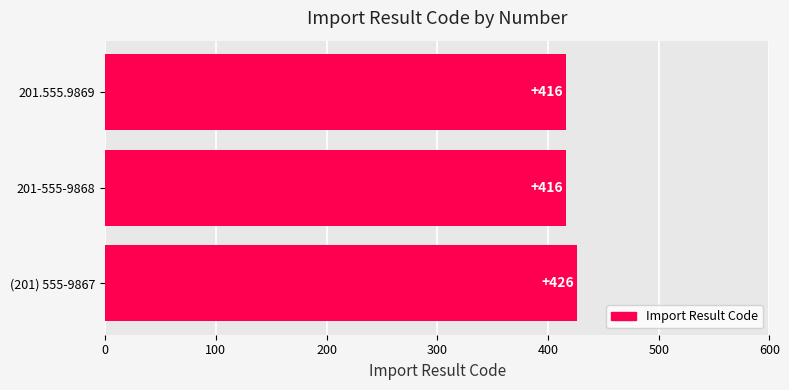

Are the bars grouped side by side (vs. stacked)?

No